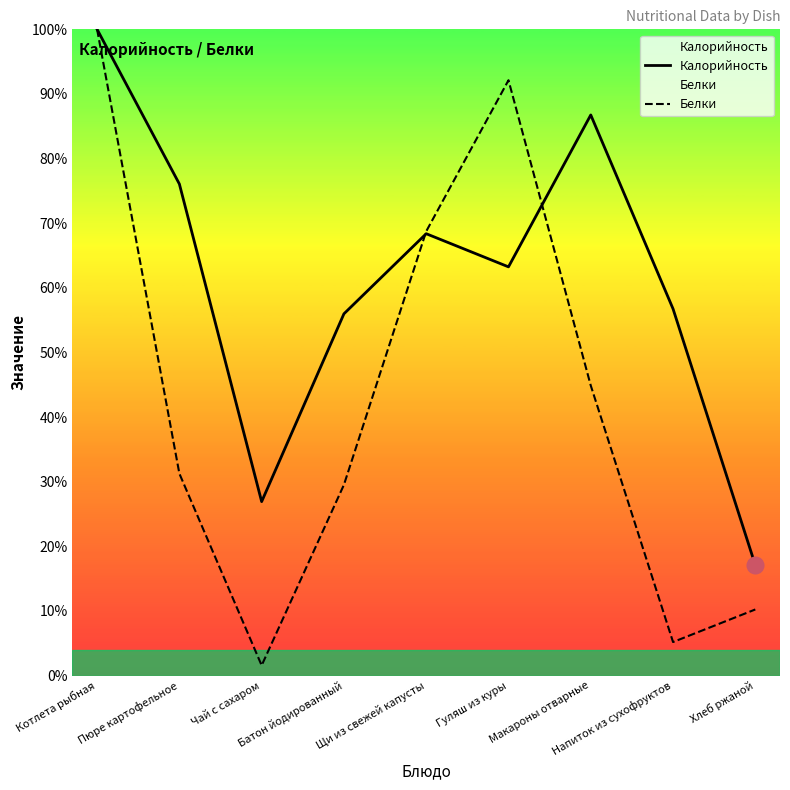

What is the sum of all Калорийность values?

551.2